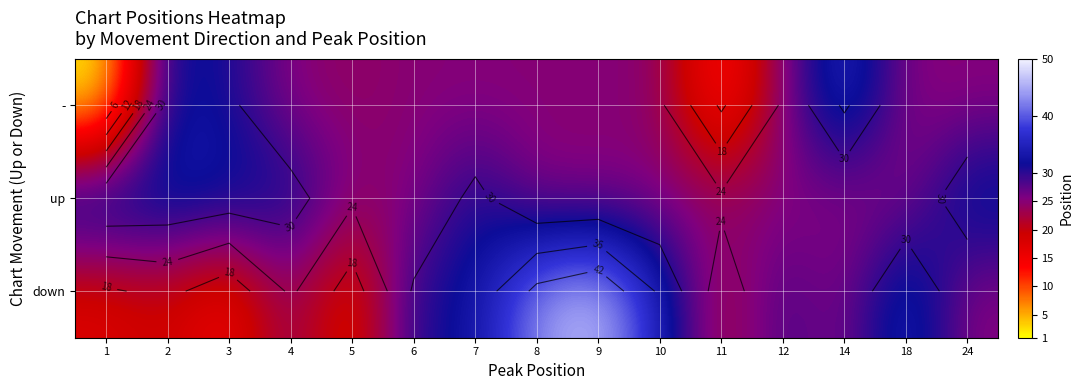

At which label does row_2 reach its minimum?

3